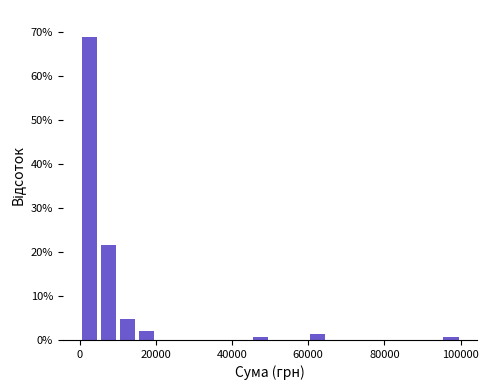

Around what value on the x-axis is the tallest bar? Give the approximate position of its centre, as read against the axis.

2000